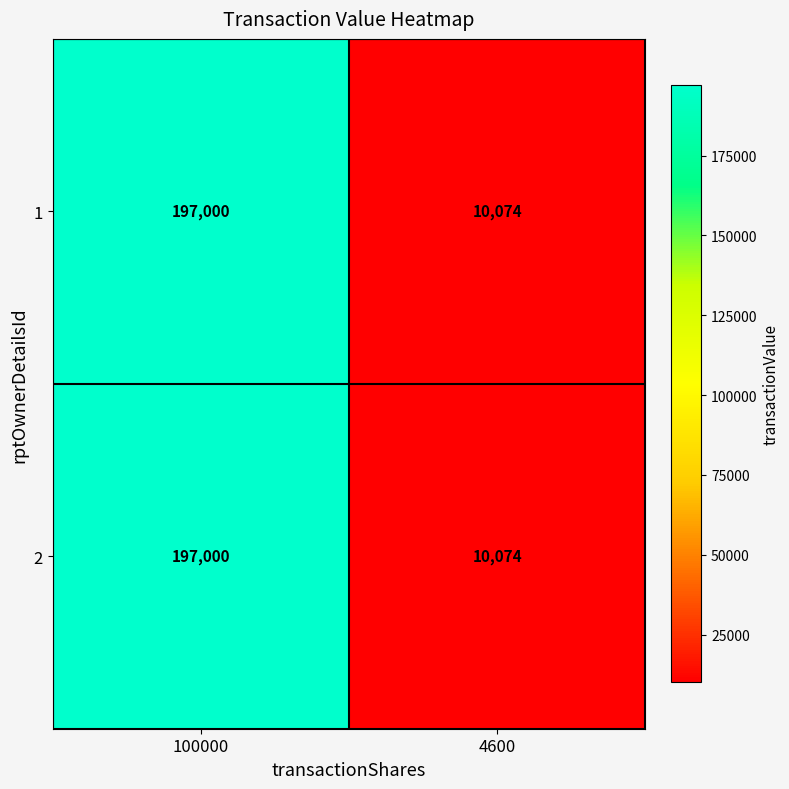

How many series are shown in this chart?

2